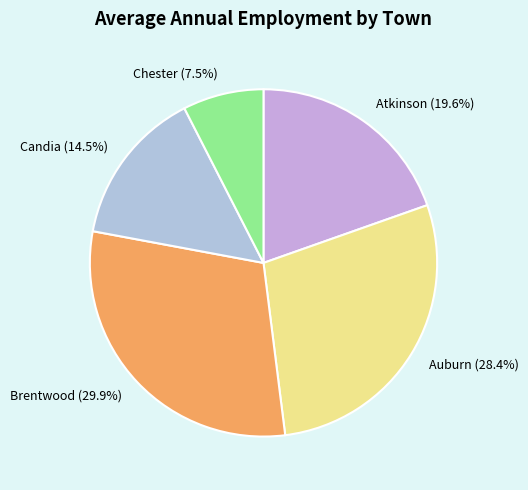

Combined, do Auburn (28.4%) and Candia (14.5%) account for over 50%?

No